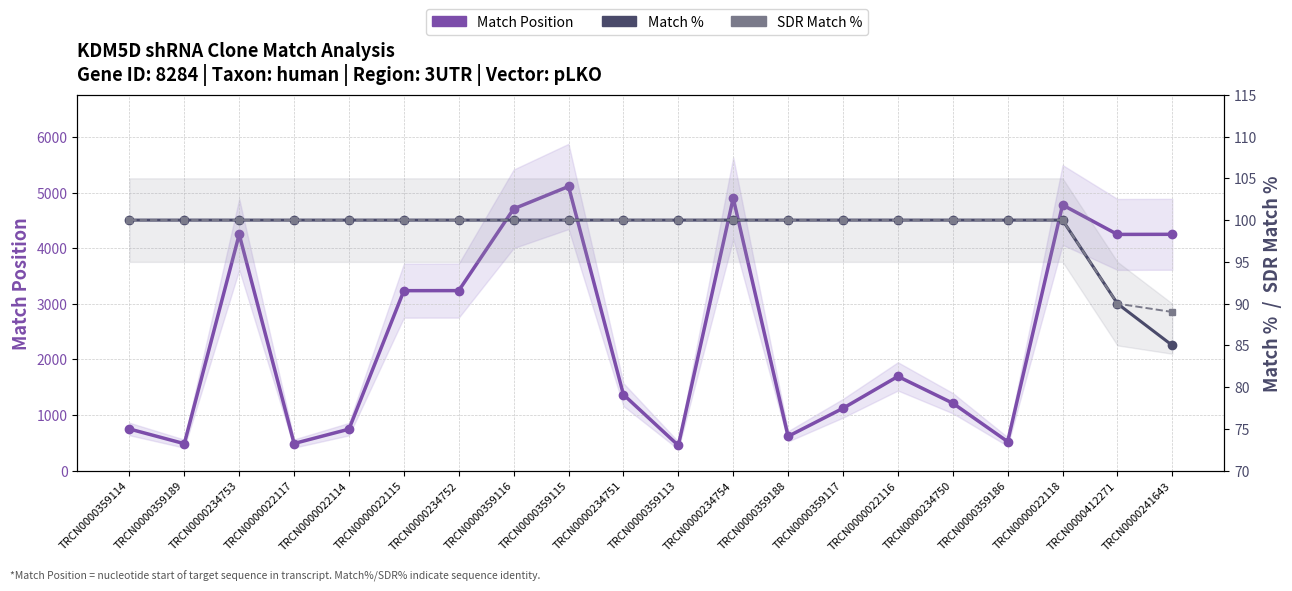

What position from the right is TRCN0000412271?

2